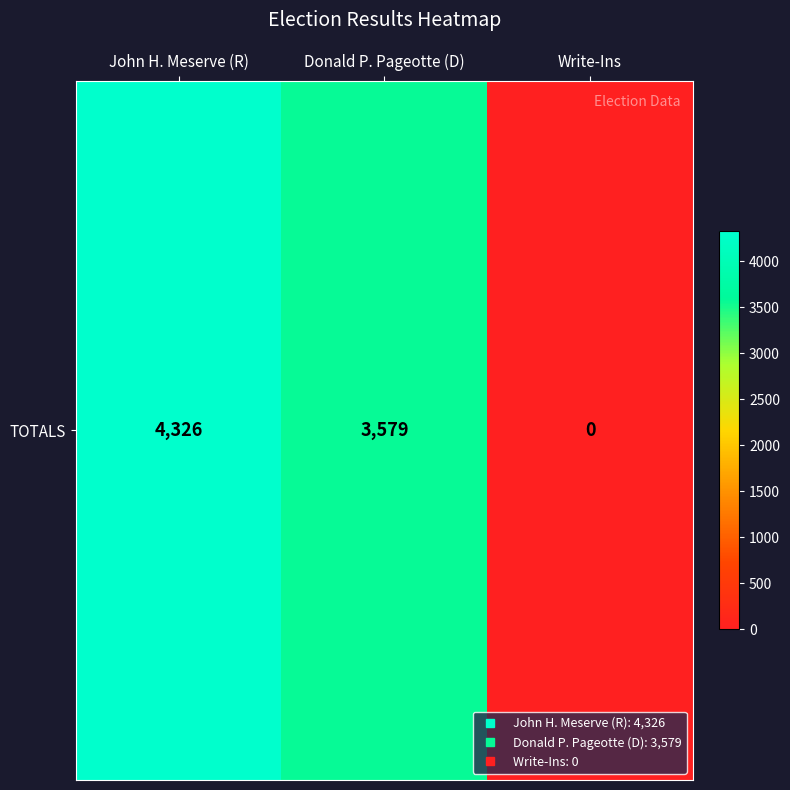

True or false: the data shows -1331 at Write-Ins.

False